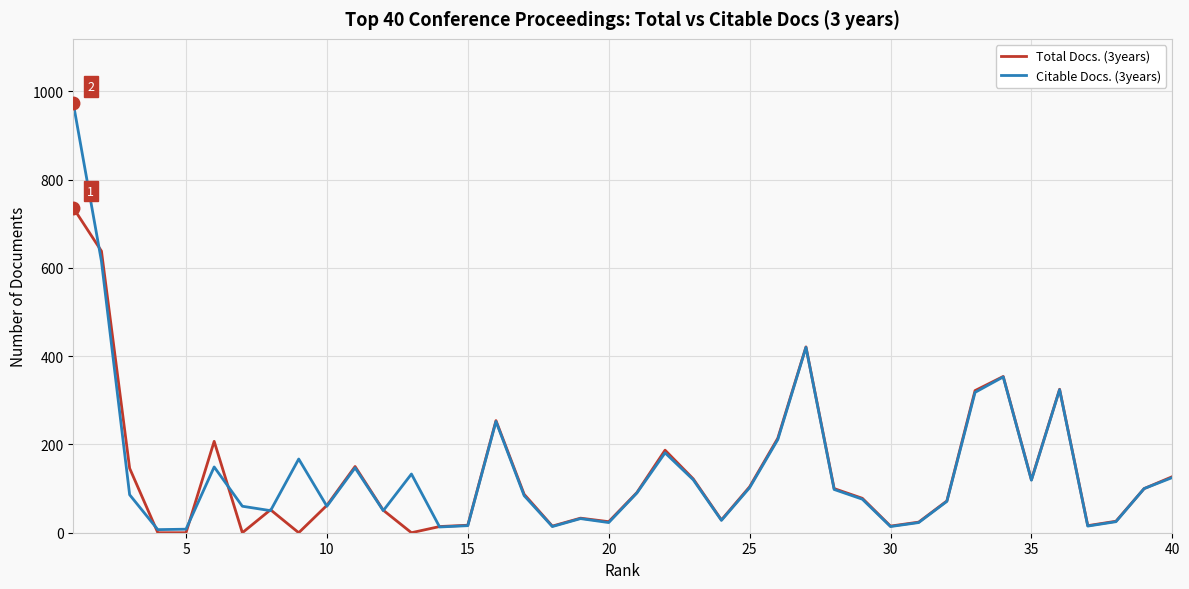

True or false: Total Docs. (3years) and Citable Docs. (3years) cross at least once.

True